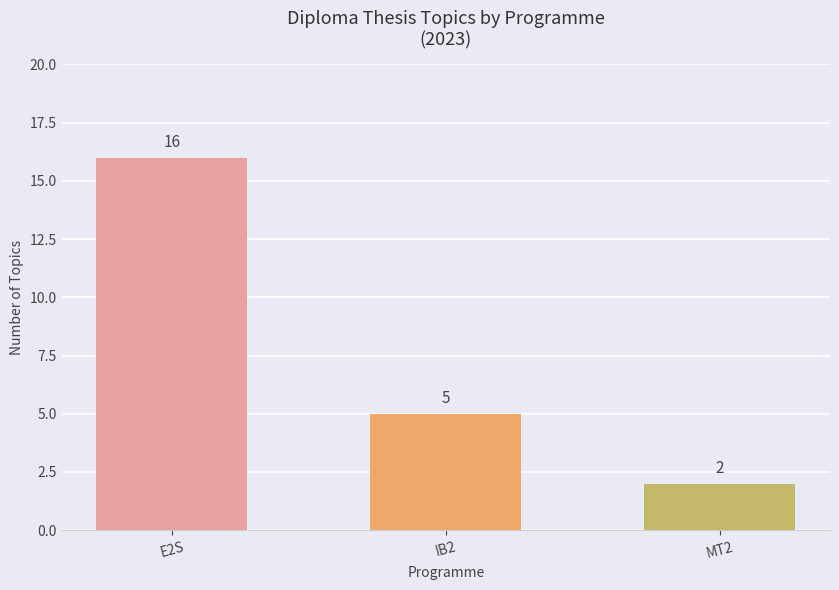

Reading left to right, extract all data points from this chart.

16	5	2